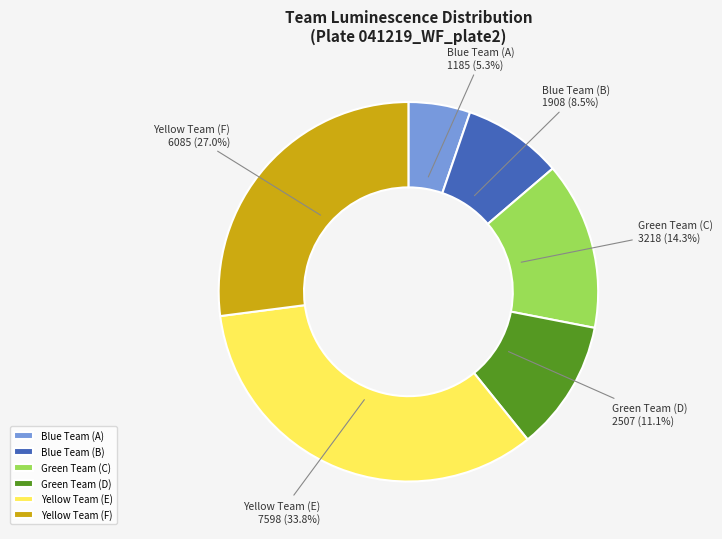

What portion of the pie excludes Green Team (C)?

85.7%